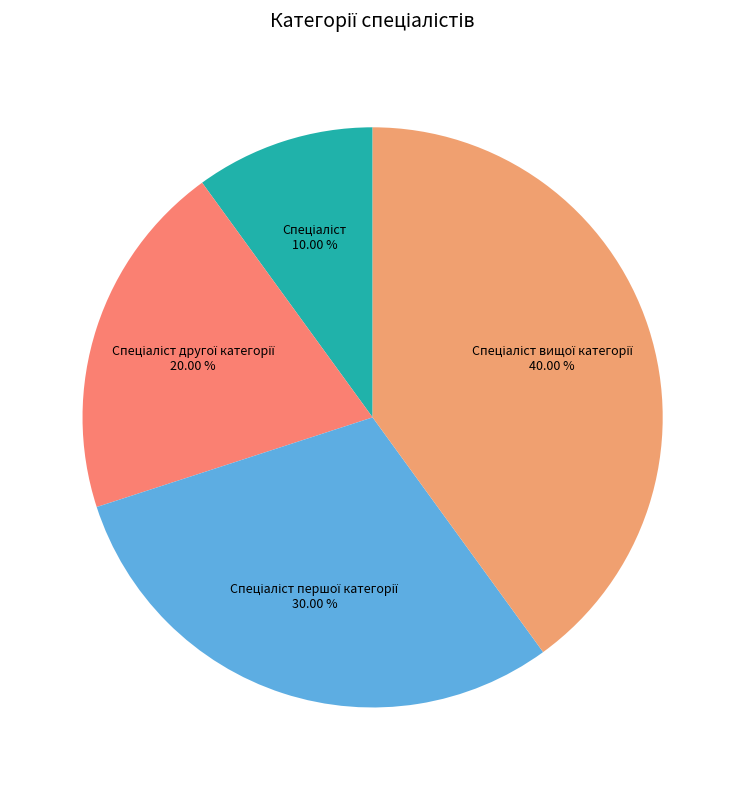

How many segments does this pie chart have?

4